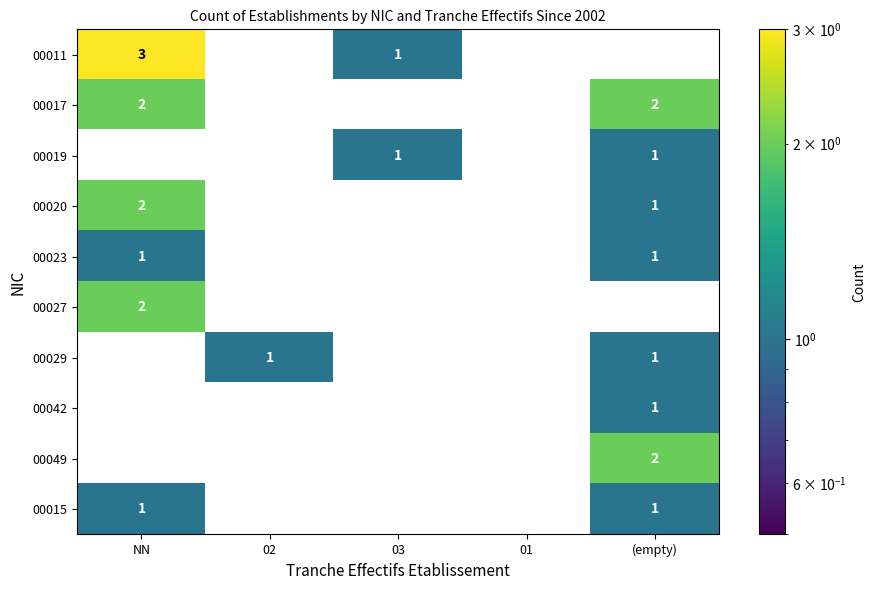

Count the 00049 values in the range 0 to 1.

4